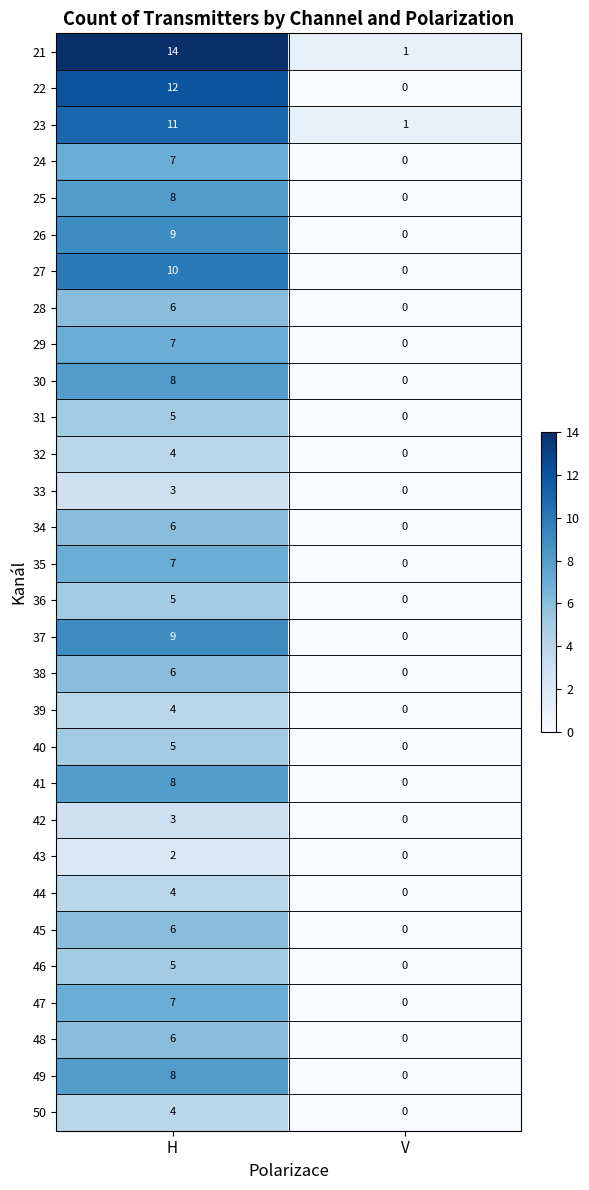

How many distinct data groups are displayed?

30